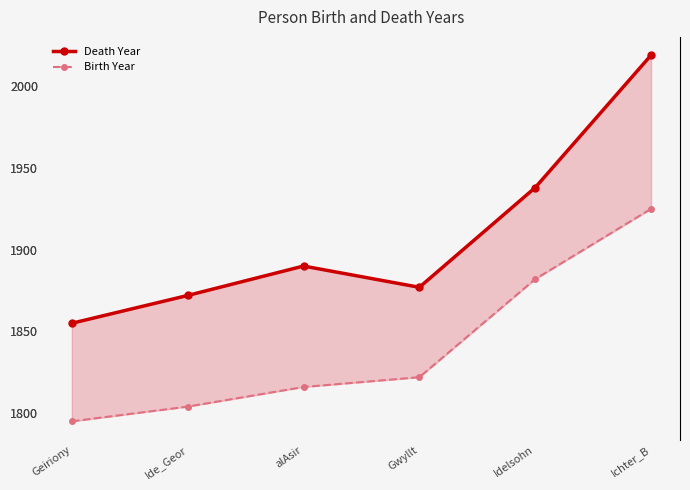

What is the maximum value for Death Year?

2019